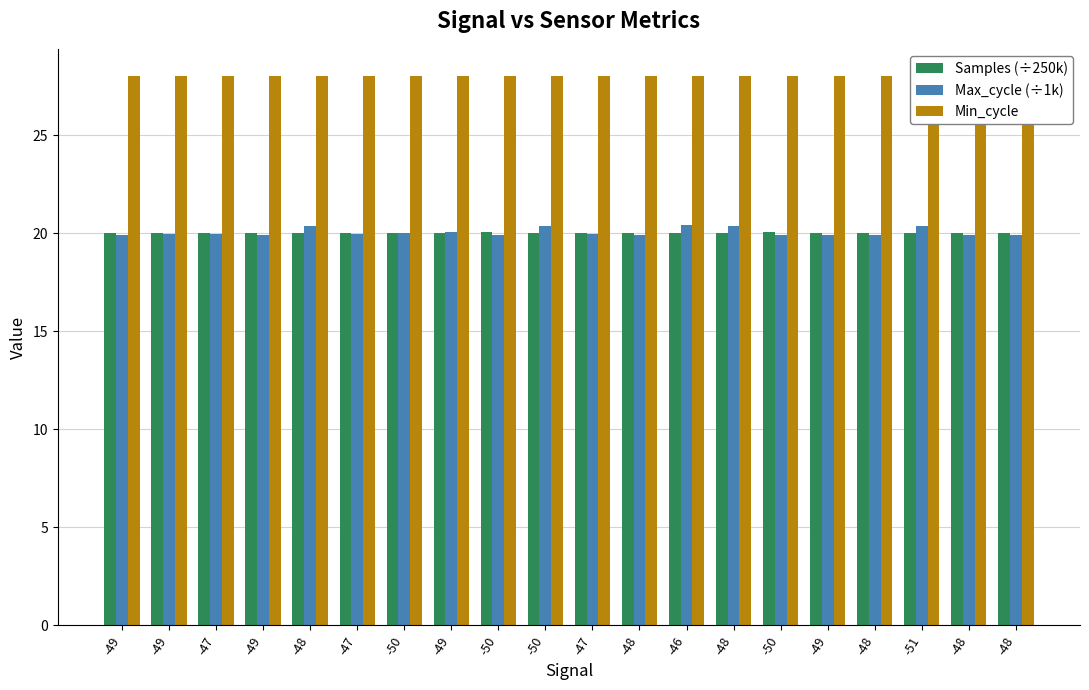

What is the maximum value shown in the chart?

28.0